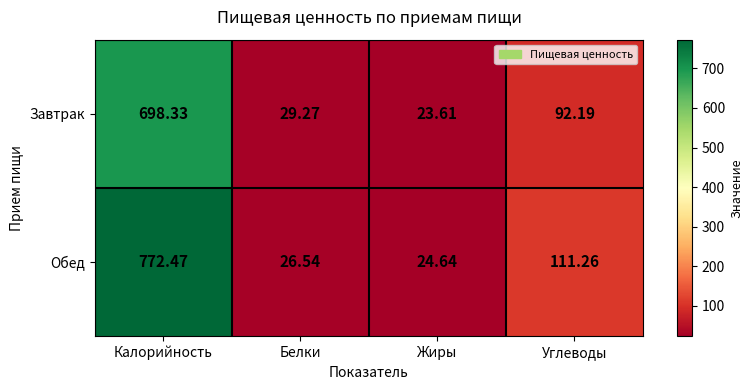

Rank the series by their maximum value, from lowest to highest.

Завтрак, Обед